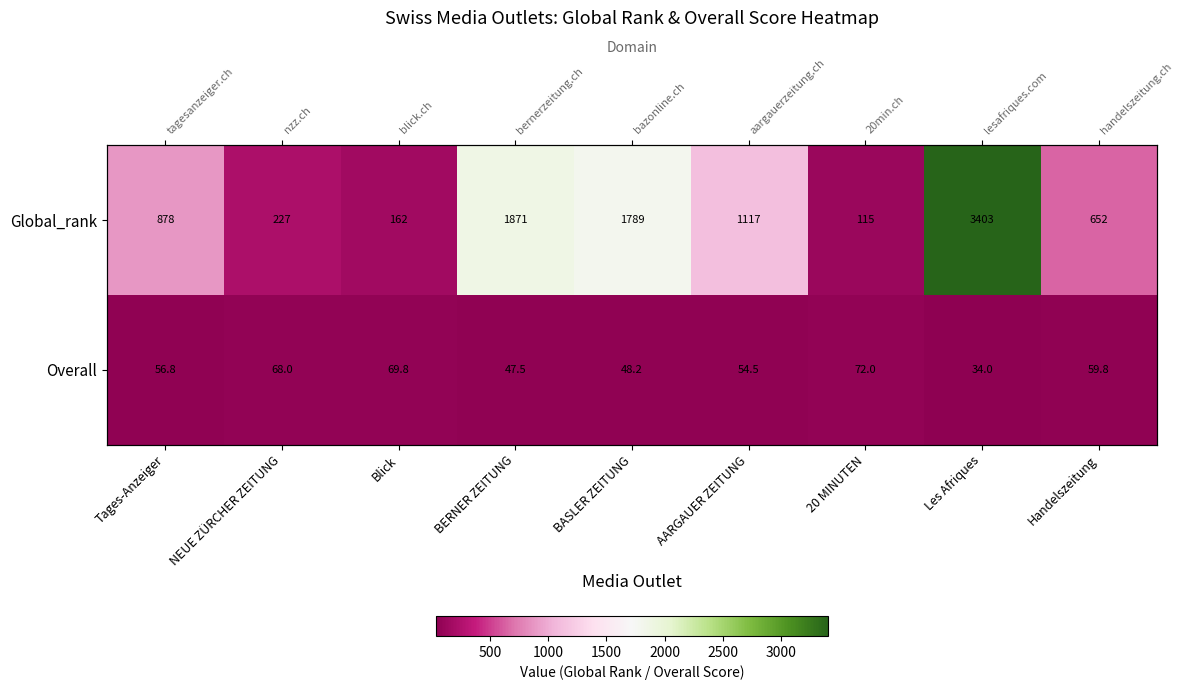

What is the sum of the Overall values at BERNER ZEITUNG and 20 MINUTEN?

119.5